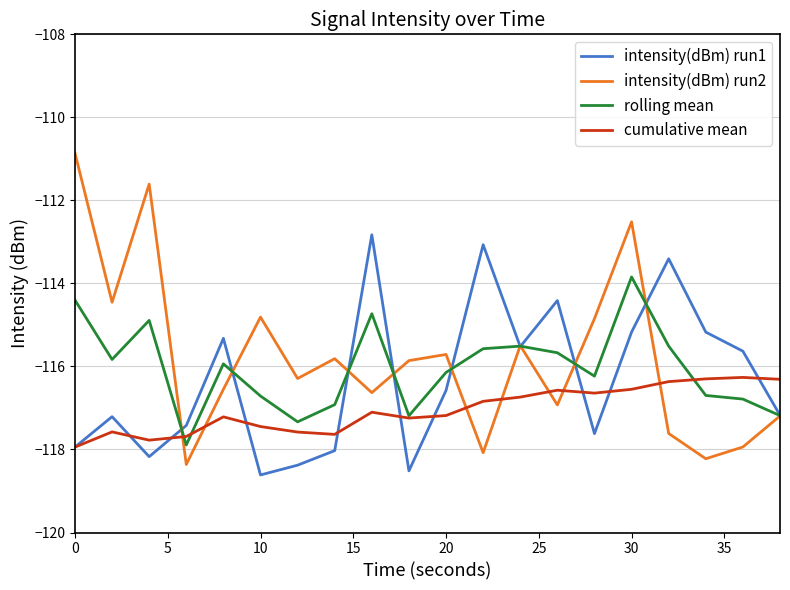

In intensity(dBm) run1, how many points are lower than both neighbors (excluding endpoints)?

5